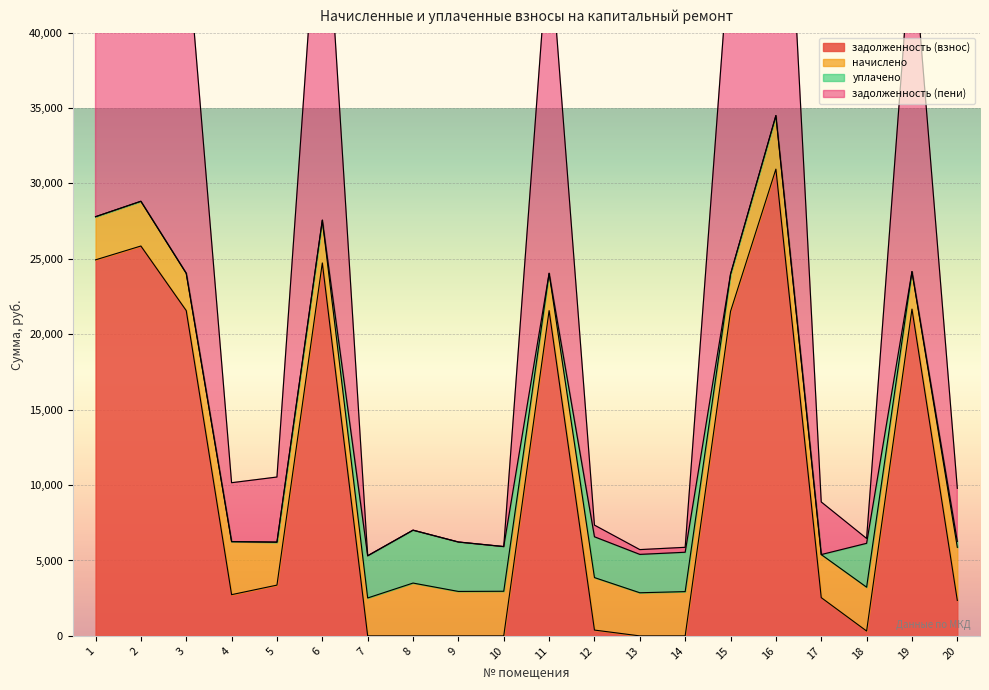

True or false: задолженность (взнос) and задолженность (пени) intersect in this chart.

False